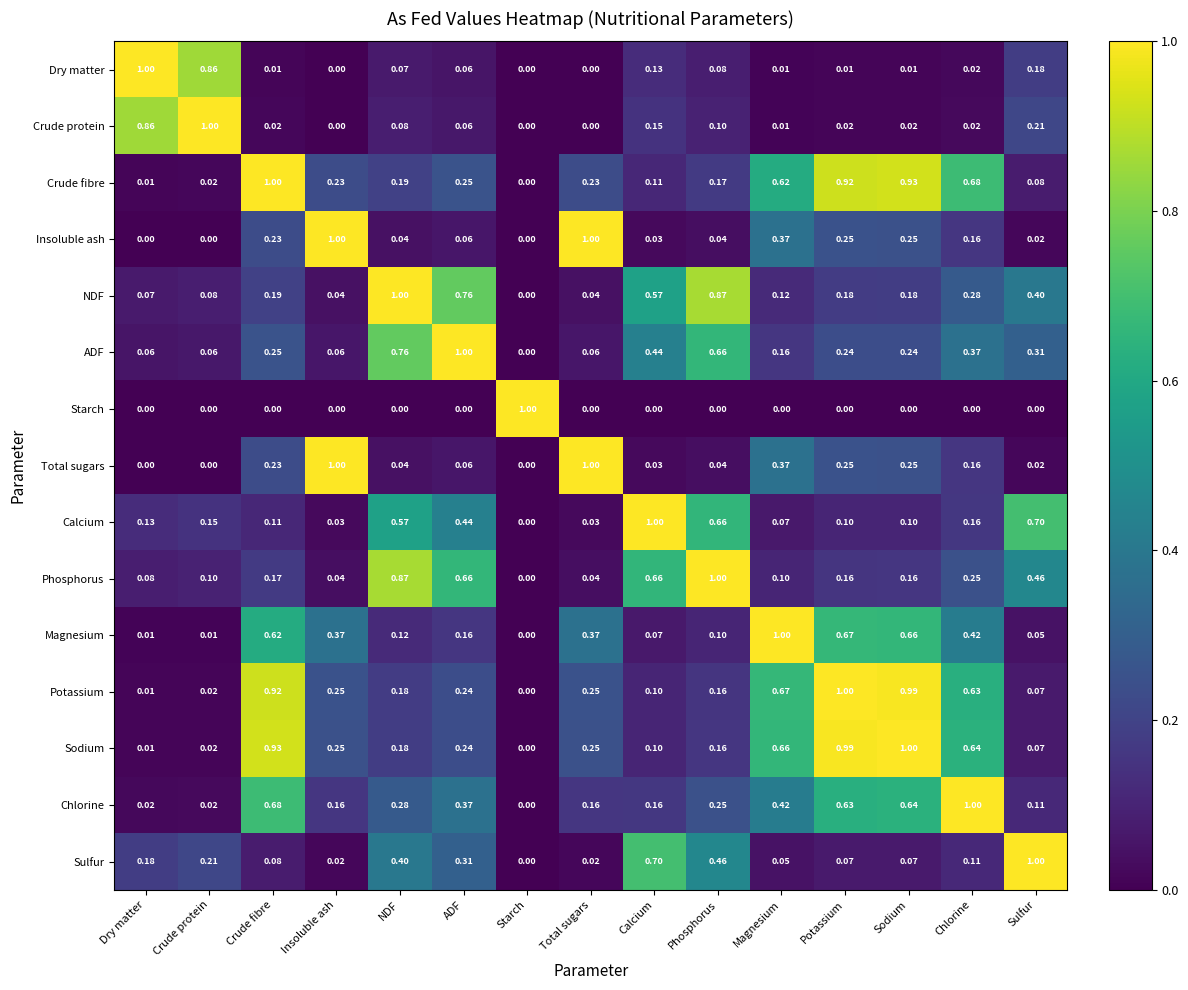

Is the value of Insoluble ash at Potassium greater than the value of Magnesium at Chlorine?

No